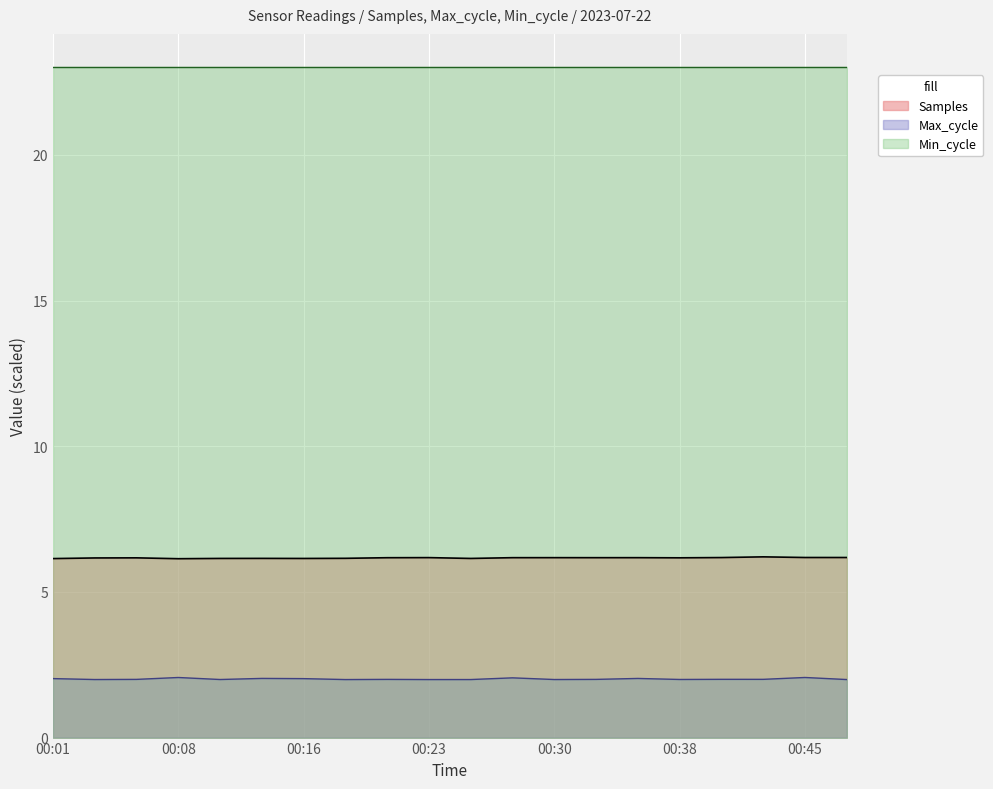

True or false: Max_cycle and Samples intersect in this chart.

False